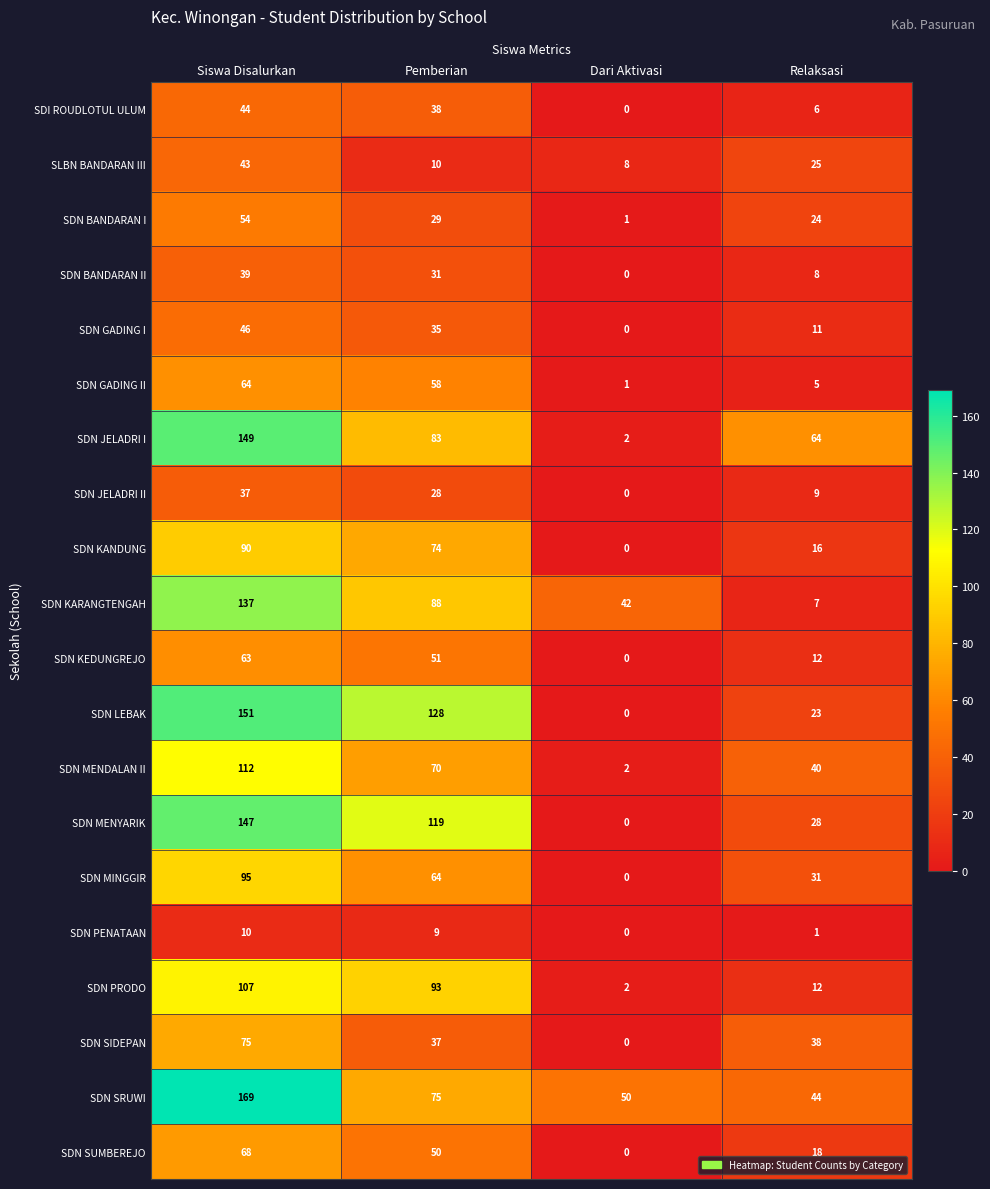

Which series has the largest range (max minus min)?

SDN LEBAK